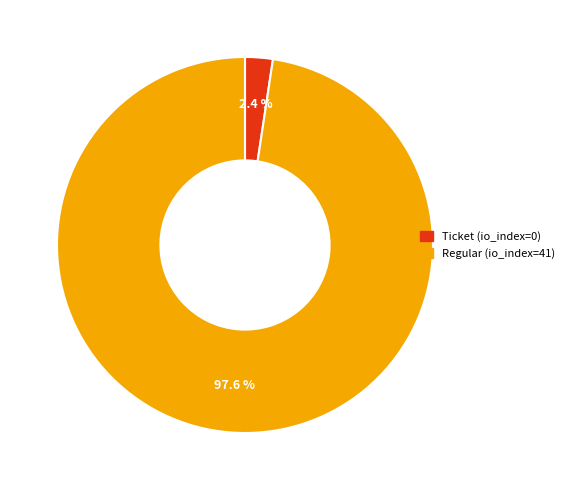

Is it true that Ticket (io_index=0) is 10% of the pie?

False